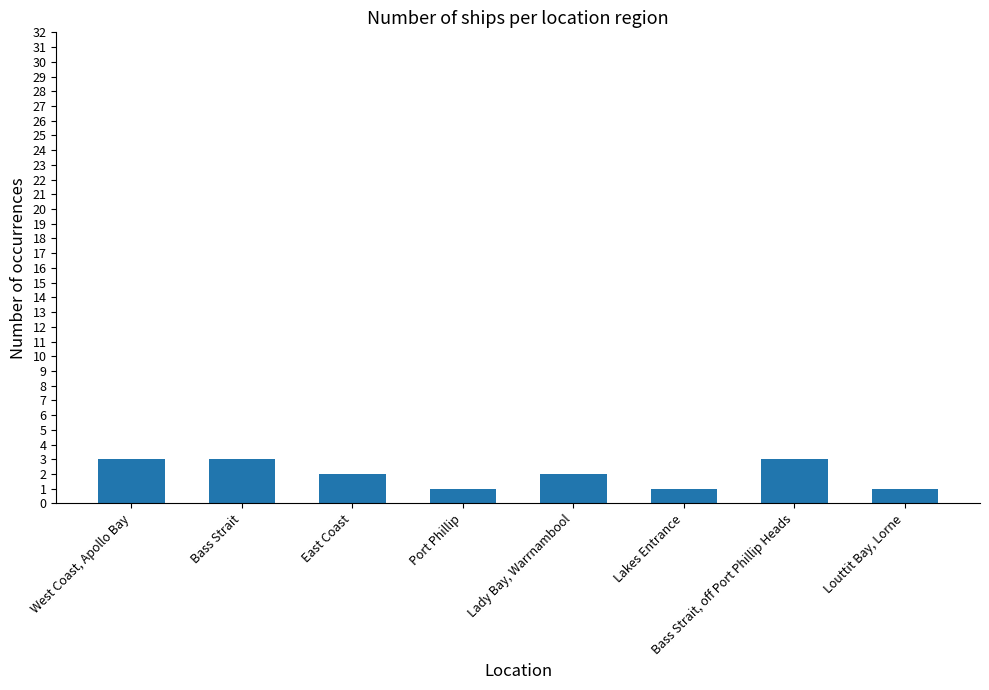

Reading left to right, what are all the values shown in this chart?

West Coast, Apollo Bay=3	Bass Strait=3	East Coast=2	Port Phillip=1	Lady Bay, Warrnambool=2	Lakes Entrance=1	Bass Strait, off Port Phillip Heads=3	Louttit Bay, Lorne=1